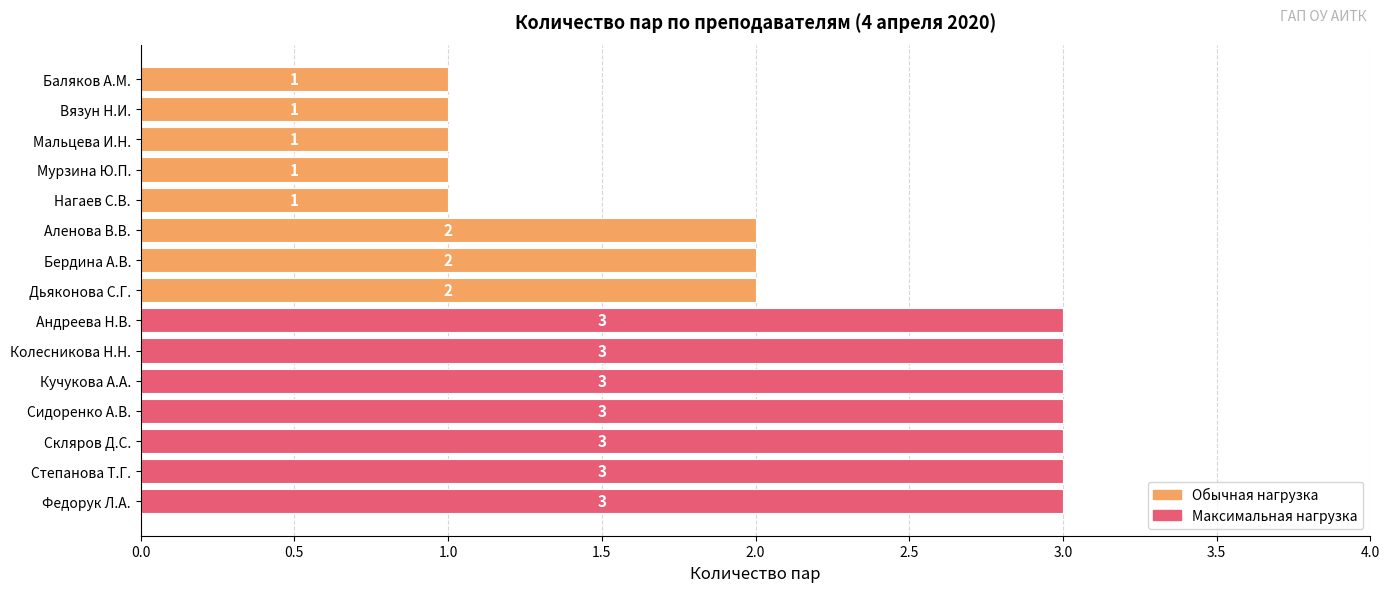

What is the sum of all values?

32